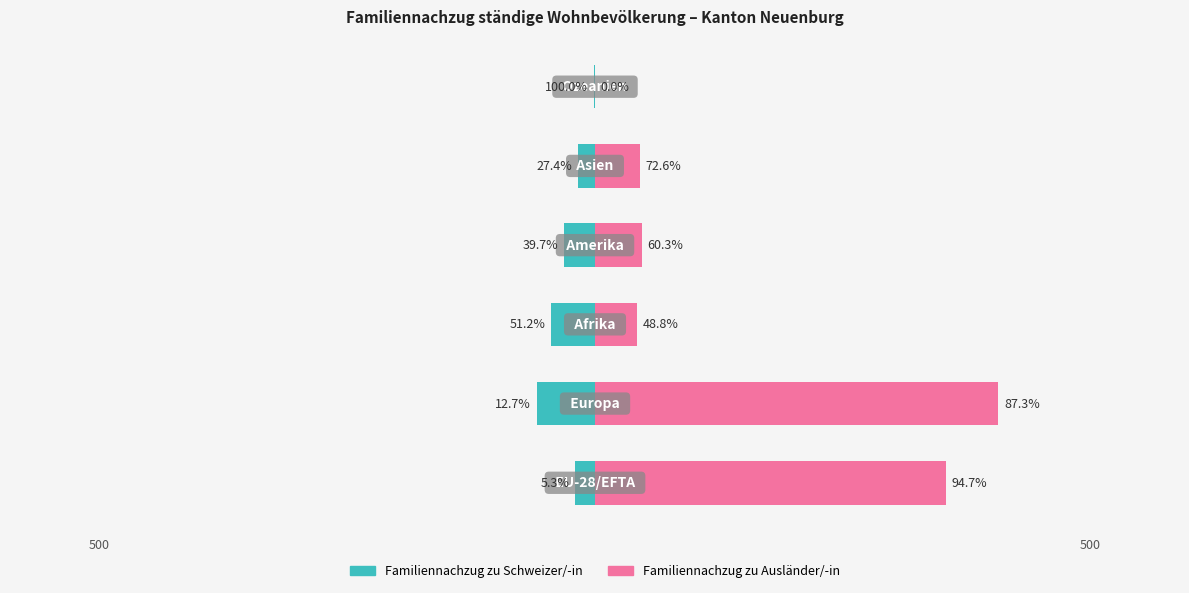

Is it true that Familiennachzug zu Schweizer/-in equals -70 at 2?

False